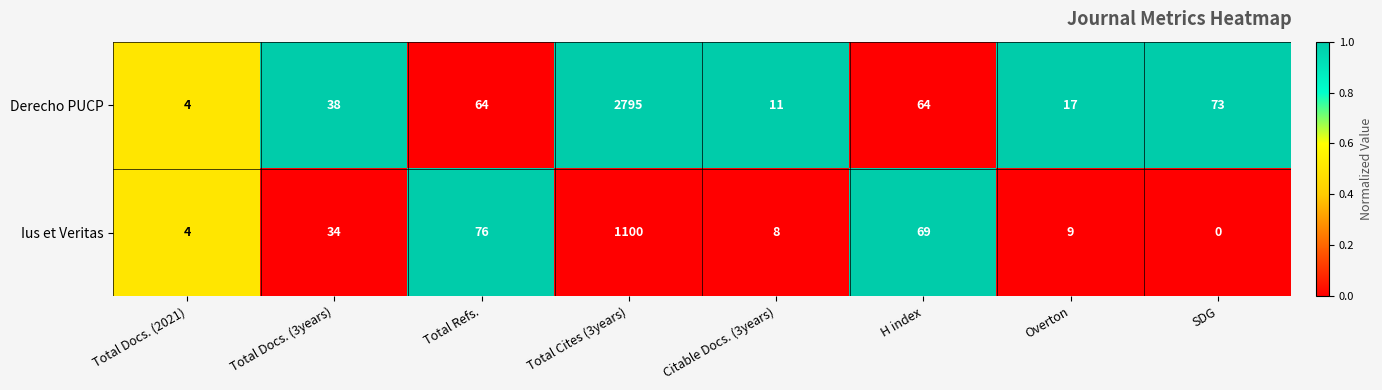

Reading left to right, what are all the values shown in this chart?

Derecho PUCP: Total Docs. (2021)=4	Total Docs. (3years)=38	Total Refs.=64	Total Cites (3years)=2795	Citable Docs. (3years)=11	H index=64	Overton=17	SDG=73
Ius et Veritas: Total Docs. (2021)=4	Total Docs. (3years)=34	Total Refs.=76	Total Cites (3years)=1100	Citable Docs. (3years)=8	H index=69	Overton=9	SDG=0